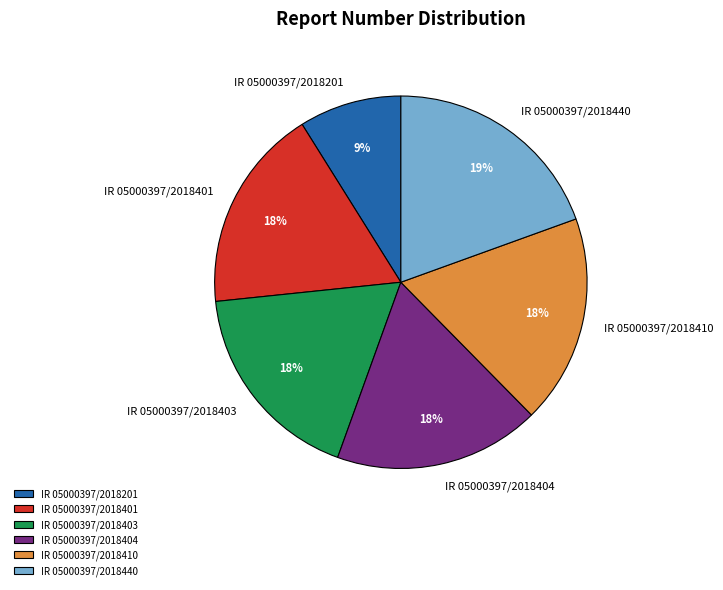

Does IR 05000397/2018404 represent more than half of the total?

No